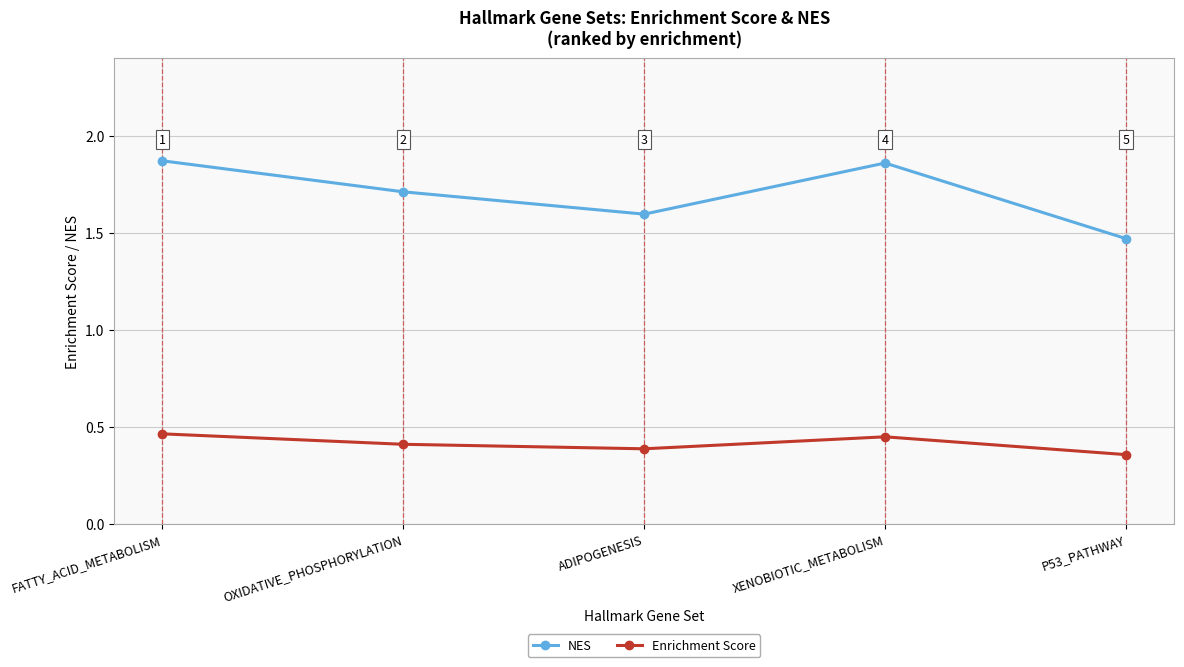

Which series has the largest total across all categories?

NES